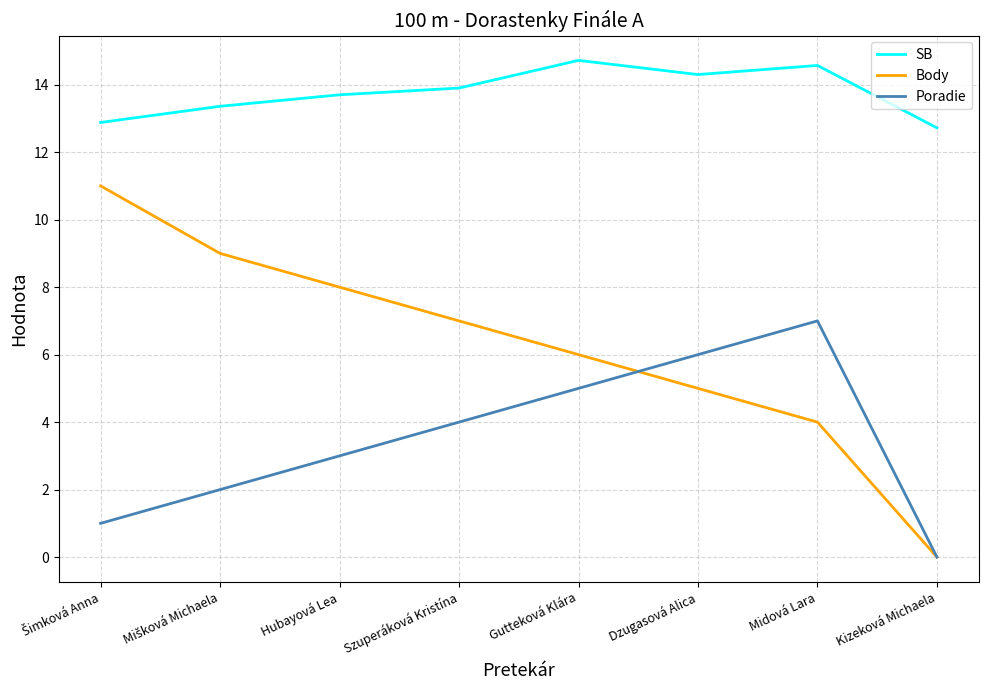

What is the highest value of the Body series?

11.0